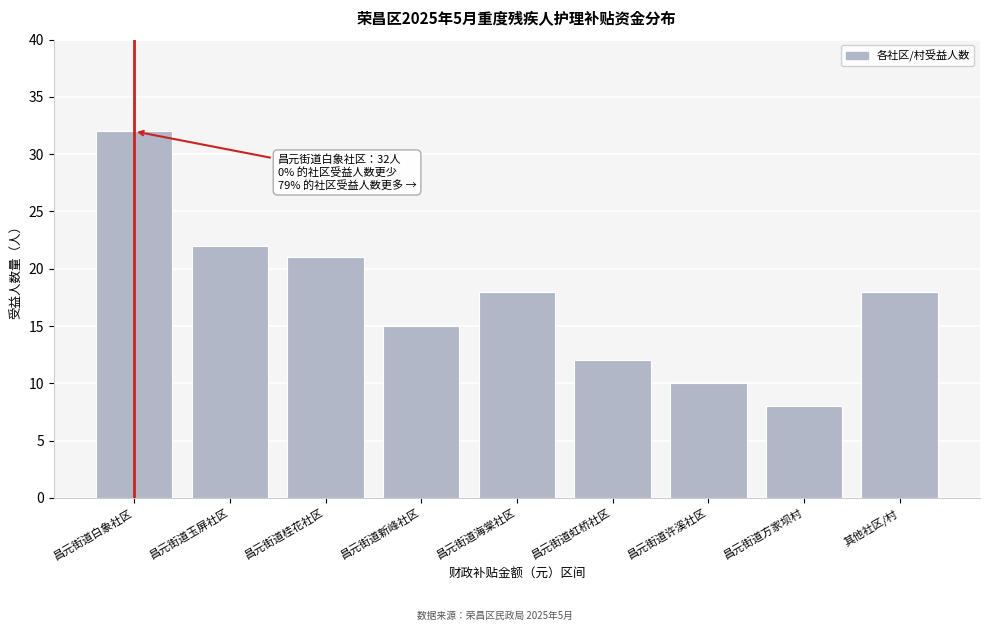

Reading left to right, extract all data points from this chart.

32	22	21	15	18	12	10	8	18